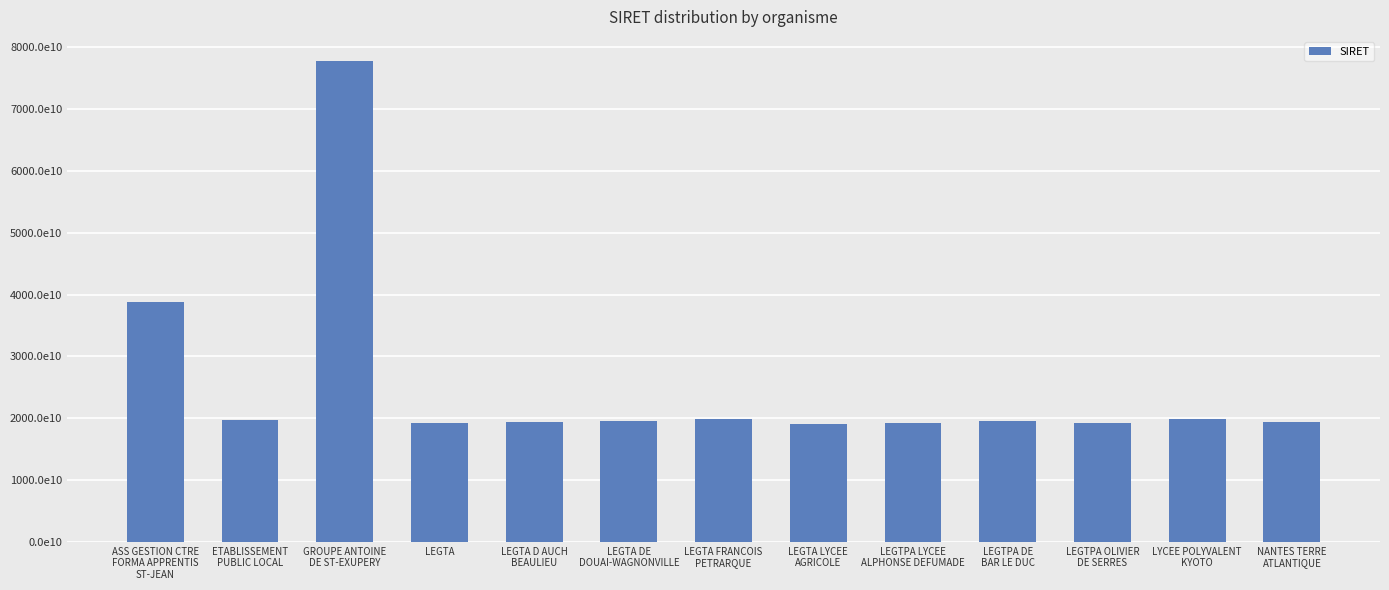

What is the ratio of the value at LEGTA DE
DOUAI-WAGNONVILLE to the value at LEGTA?

1.0